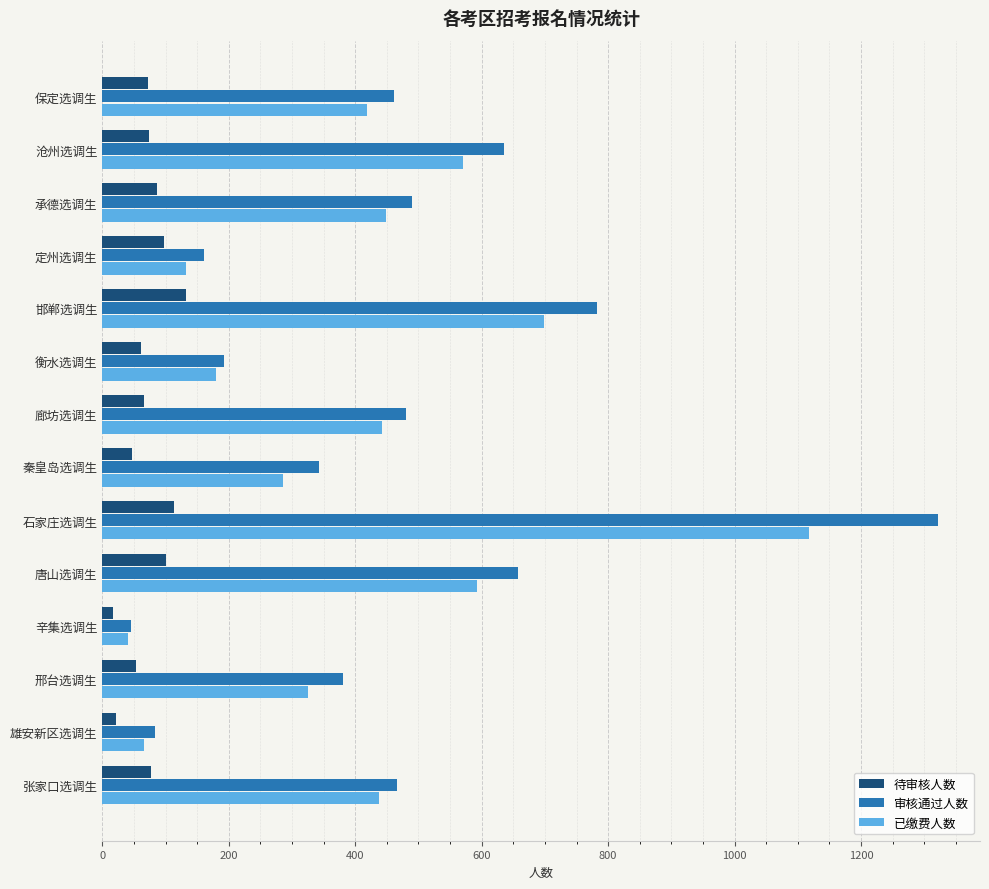

Which label corresponds to the largest value in the chart?

石家庄选调生